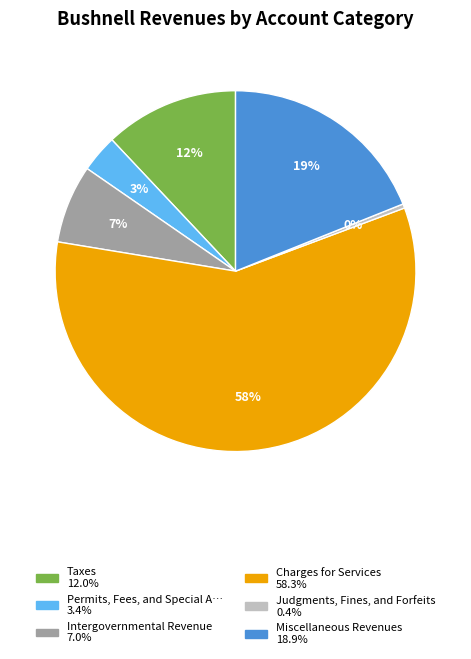

Is there a majority slice in this chart?

Yes